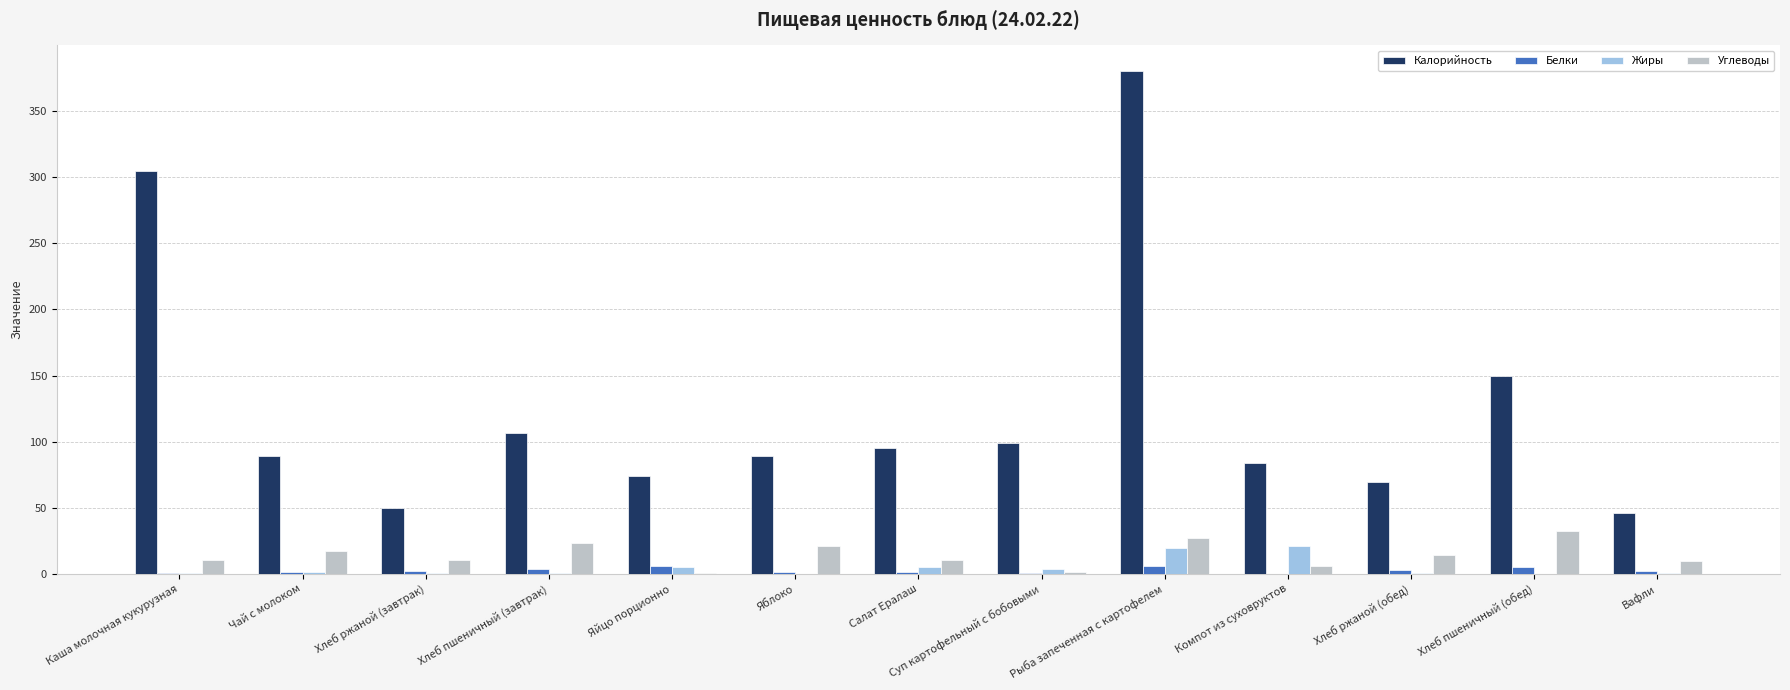

At which label does Калорийность first exceed 89?

Каша молочная кукурузная